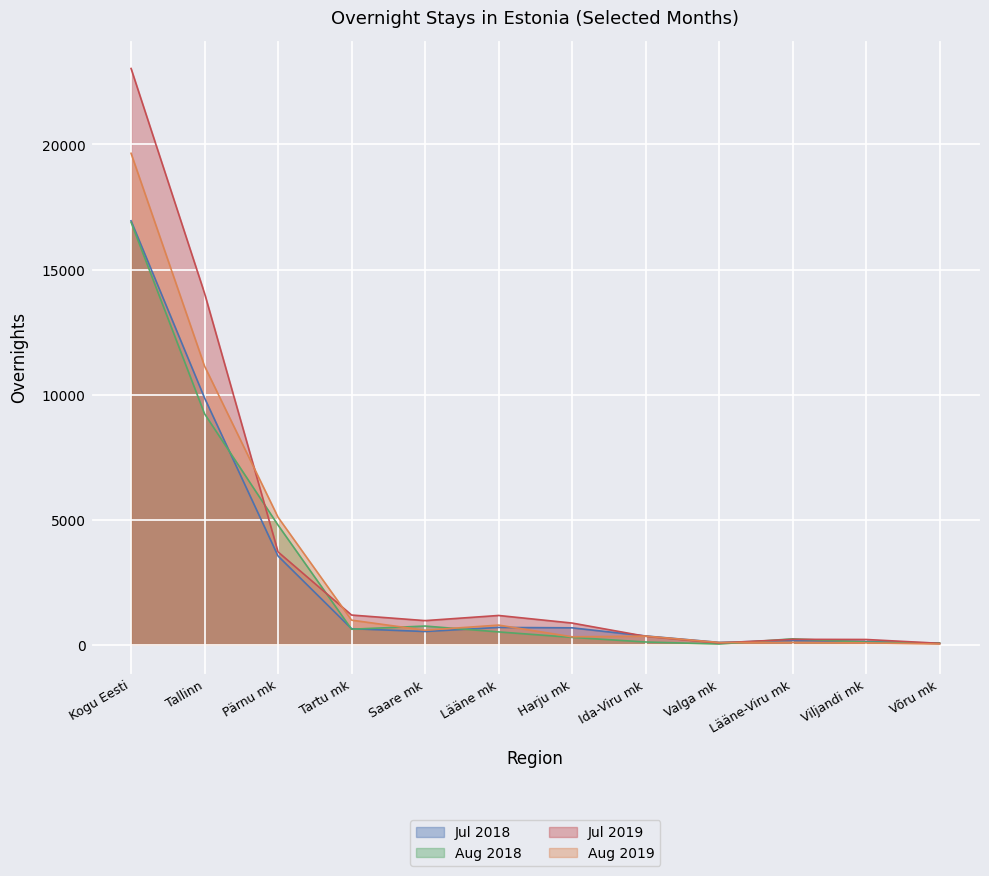

What is the value of the Aug 2019 point at the 2nd from the left?

11138